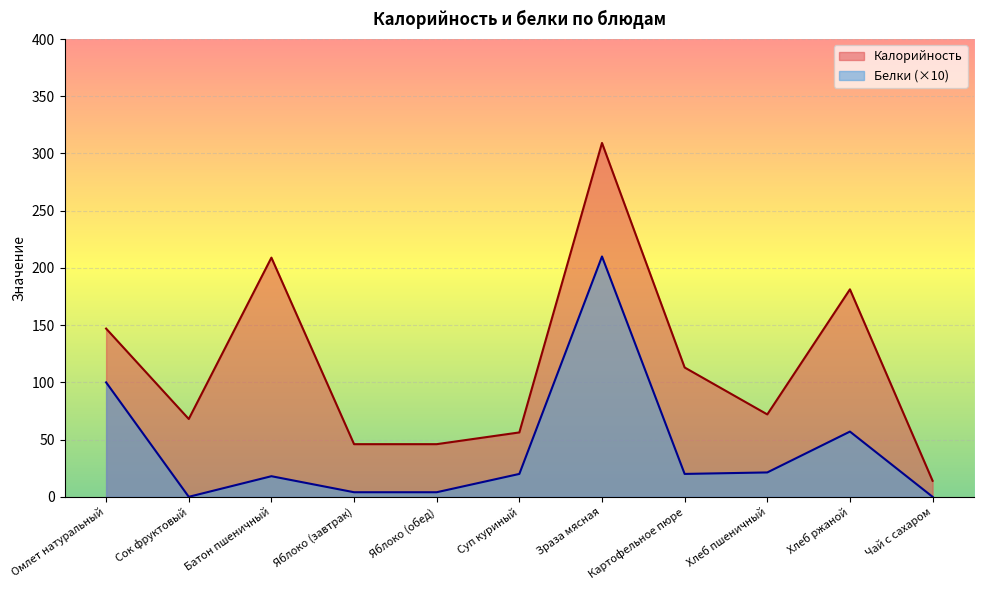

Which category has the lowest value in the Белки series?

Сок фруктовый